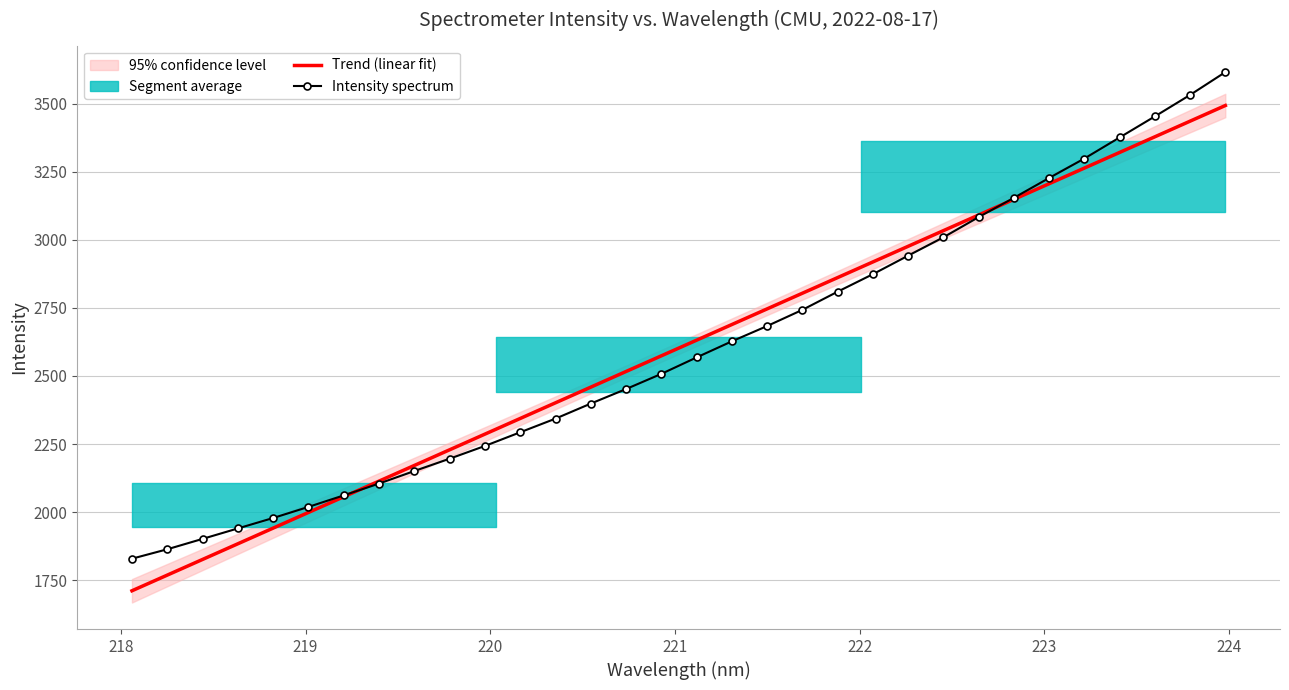

What is the lowest value of the Trend (linear fit) series?

1710.9